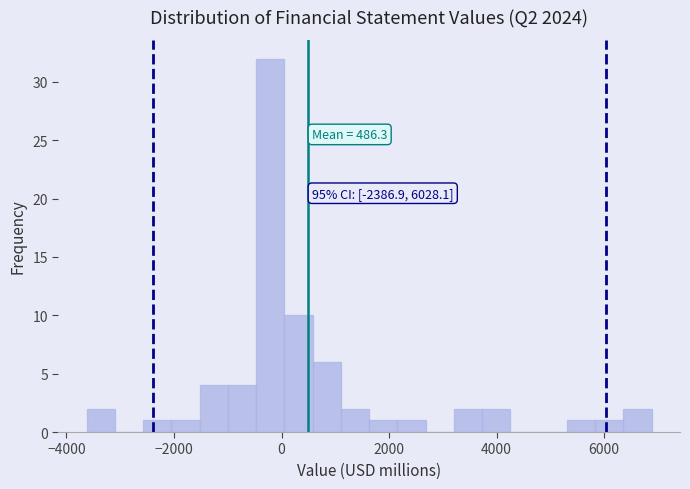

Read against the x-axis, roughly where is the centre of the tallest bar?

-200